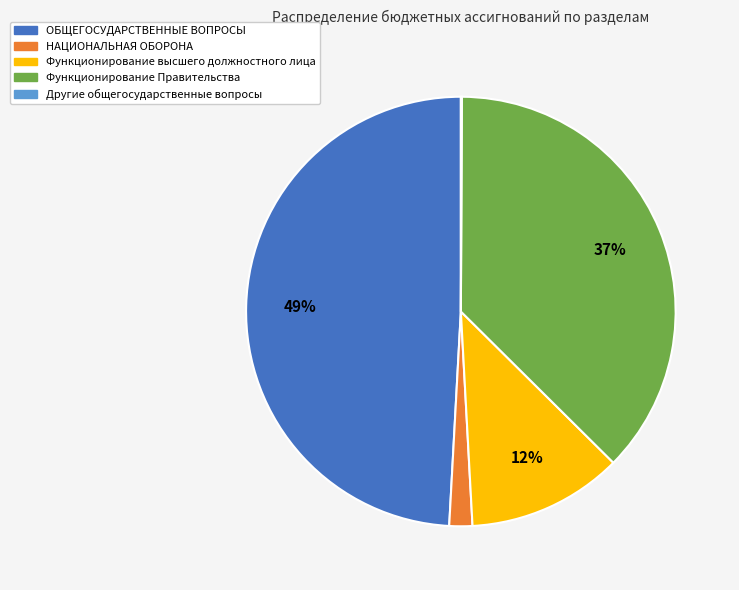

What is the largest slice in the pie chart?

ОБЩЕГОСУДАРСТВЕННЫЕ ВОПРОСЫ